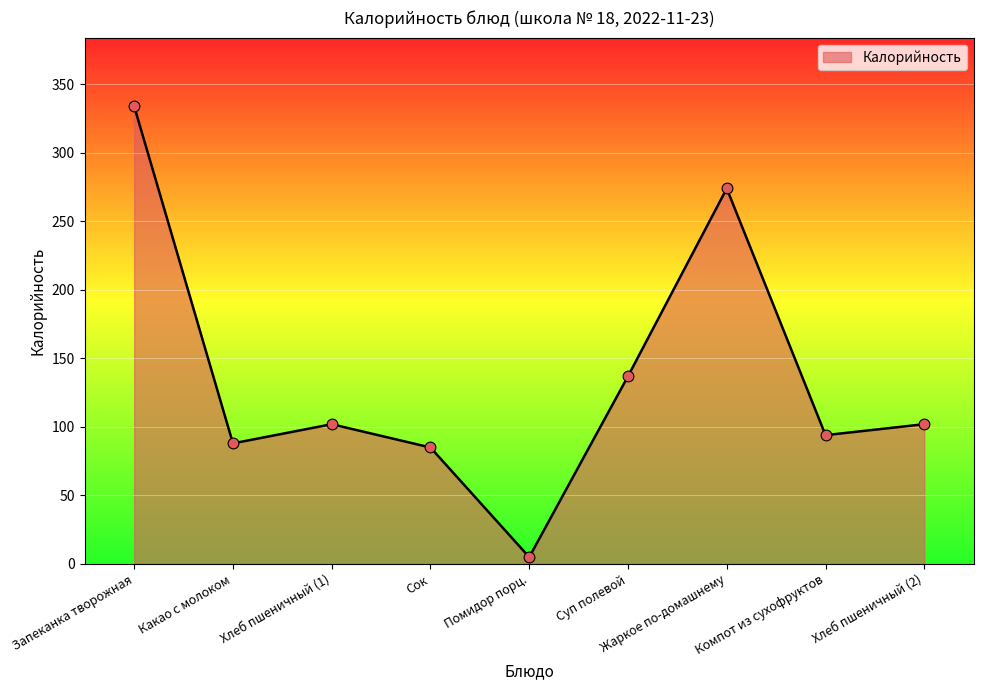

What is the change in value from Какао с молоком to Суп полевой?

+49